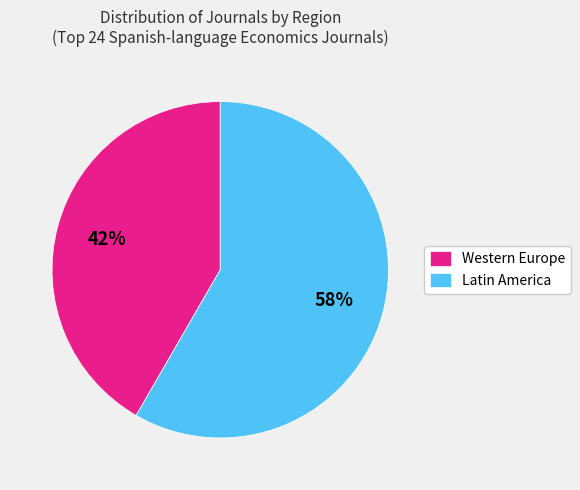

What is the majority slice?

Latin America